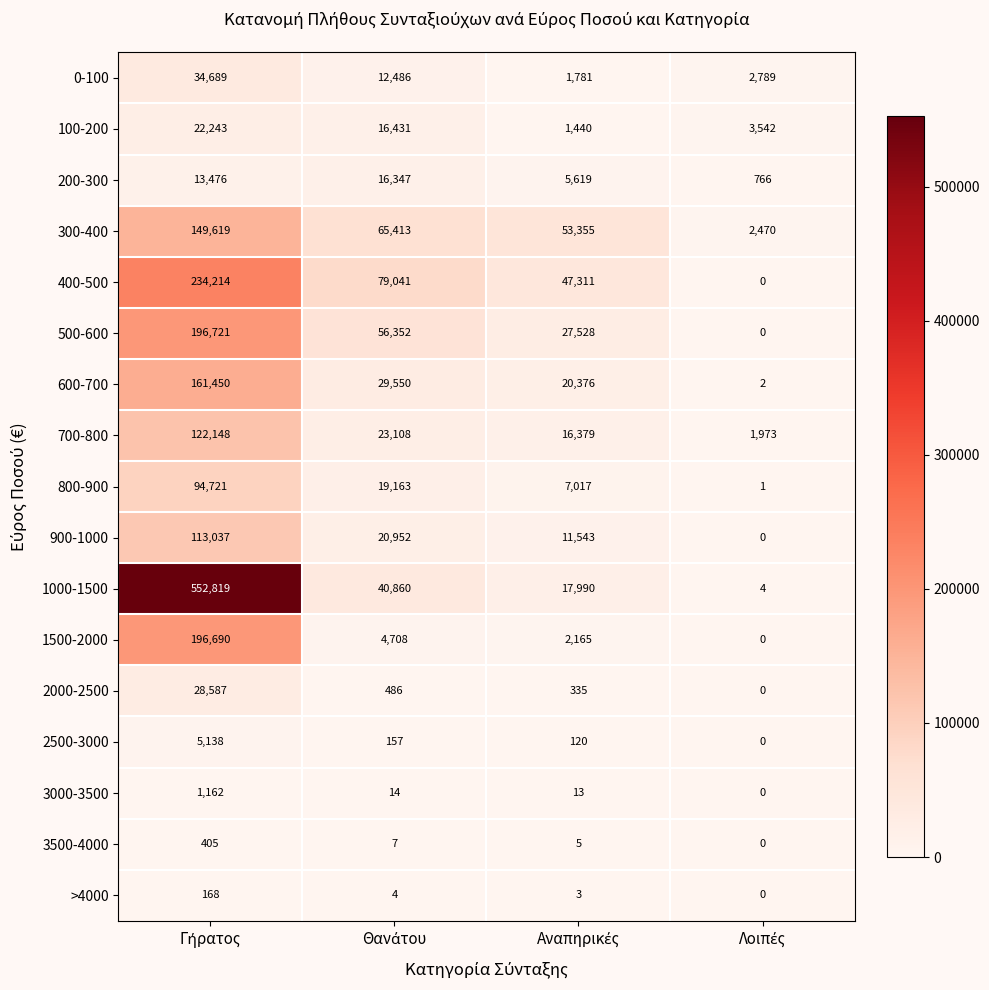

Count the number of data series in this chart.

17